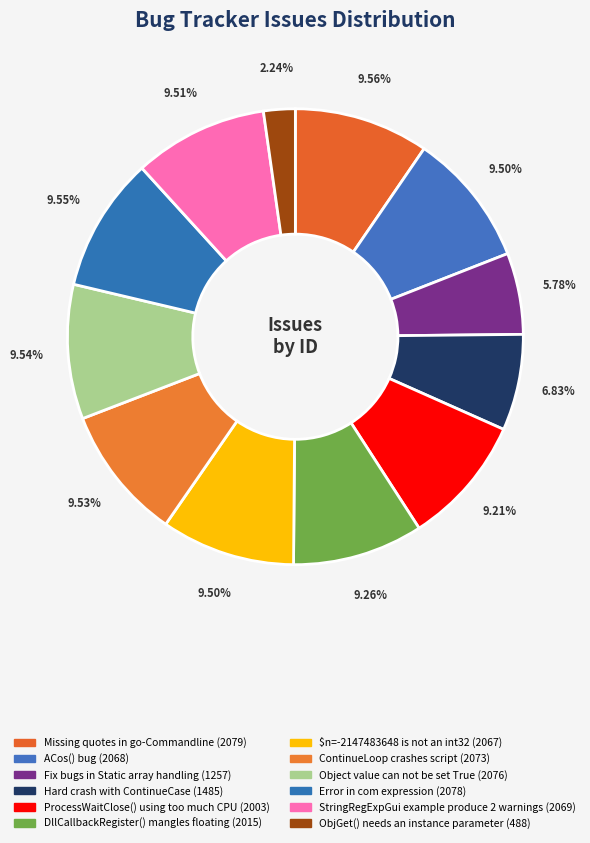

Count the number of slices in the pie.

12